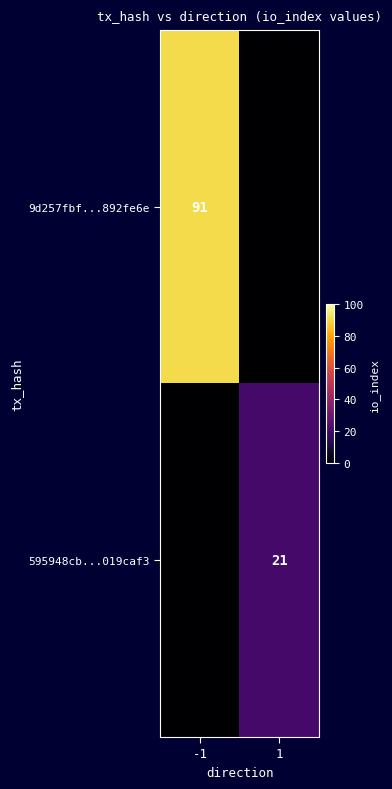

The value of 595948cb...019caf3 at 1 is 36. True or false?

False